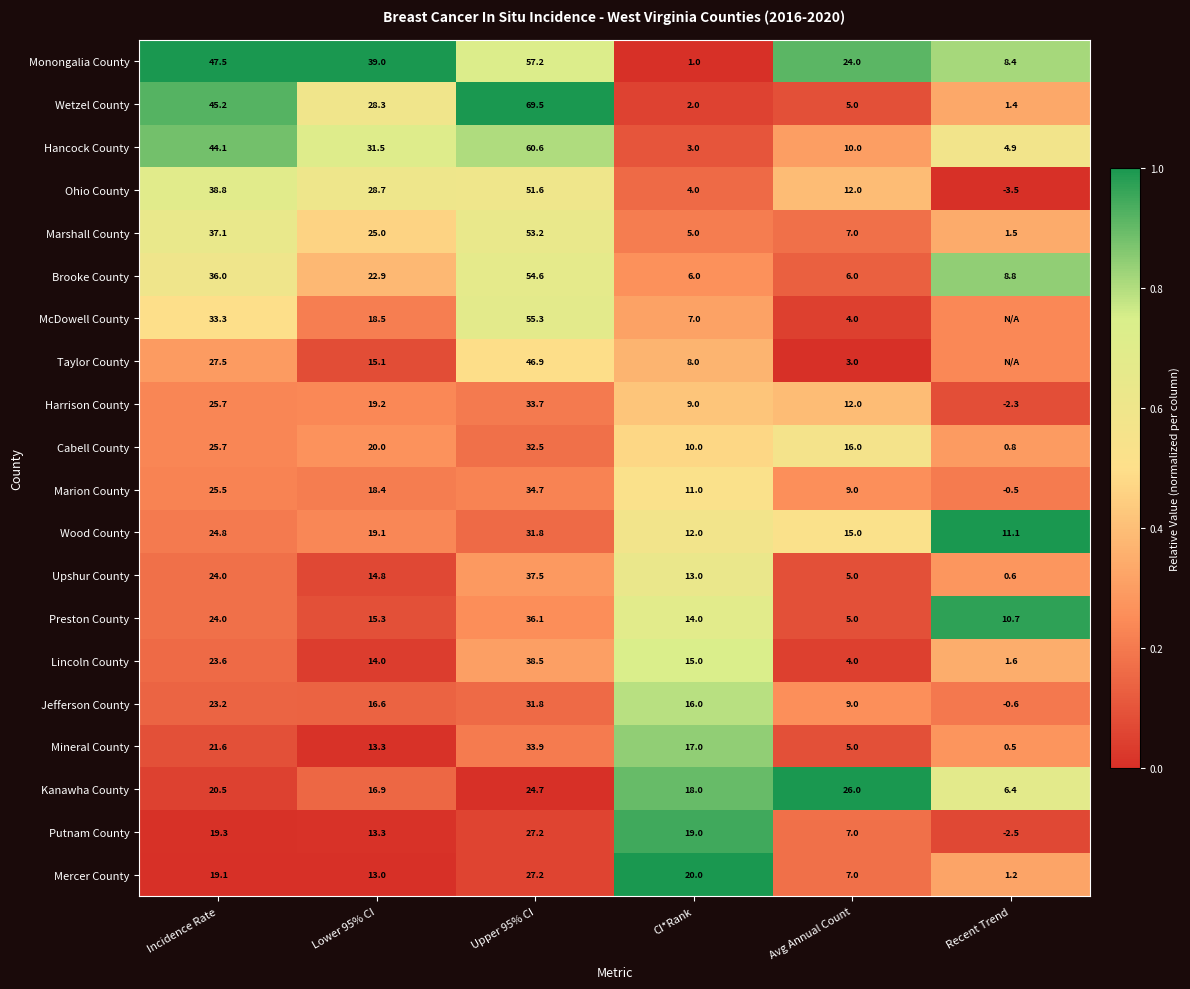

Rank the series at CI*Rank from highest to lowest value.

Mercer County, Putnam County, Kanawha County, Mineral County, Jefferson County, Lincoln County, Preston County, Upshur County, Wood County, Marion County, Cabell County, Harrison County, Taylor County, McDowell County, Brooke County, Marshall County, Ohio County, Hancock County, Wetzel County, Monongalia County